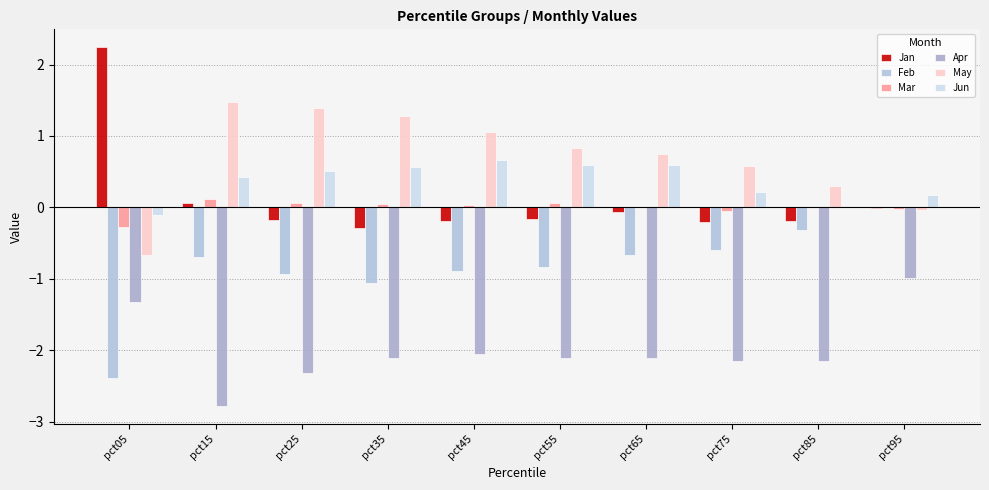

List the labels in order of May value, smallest first.

pct05, pct95, pct85, pct75, pct65, pct55, pct45, pct35, pct25, pct15